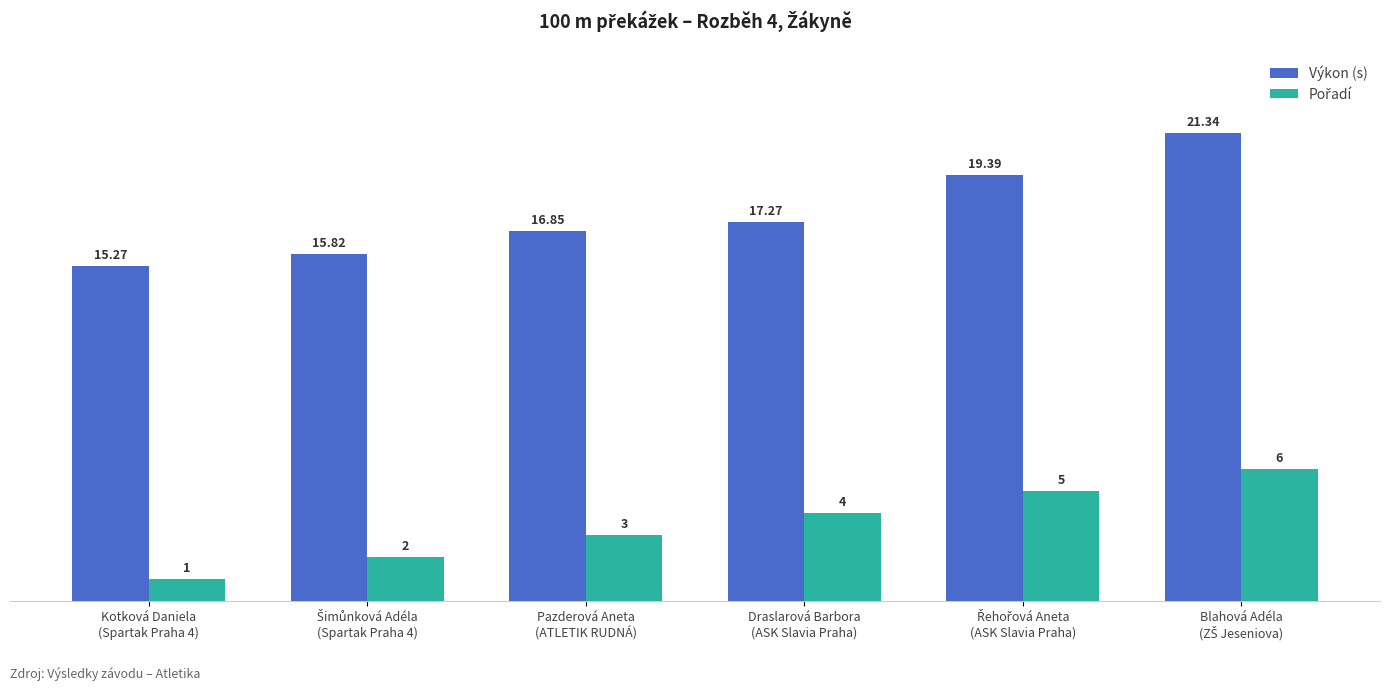

True or false: Výkon (s) has a value of 24.5 at Kotková Daniela
(Spartak Praha 4).

False